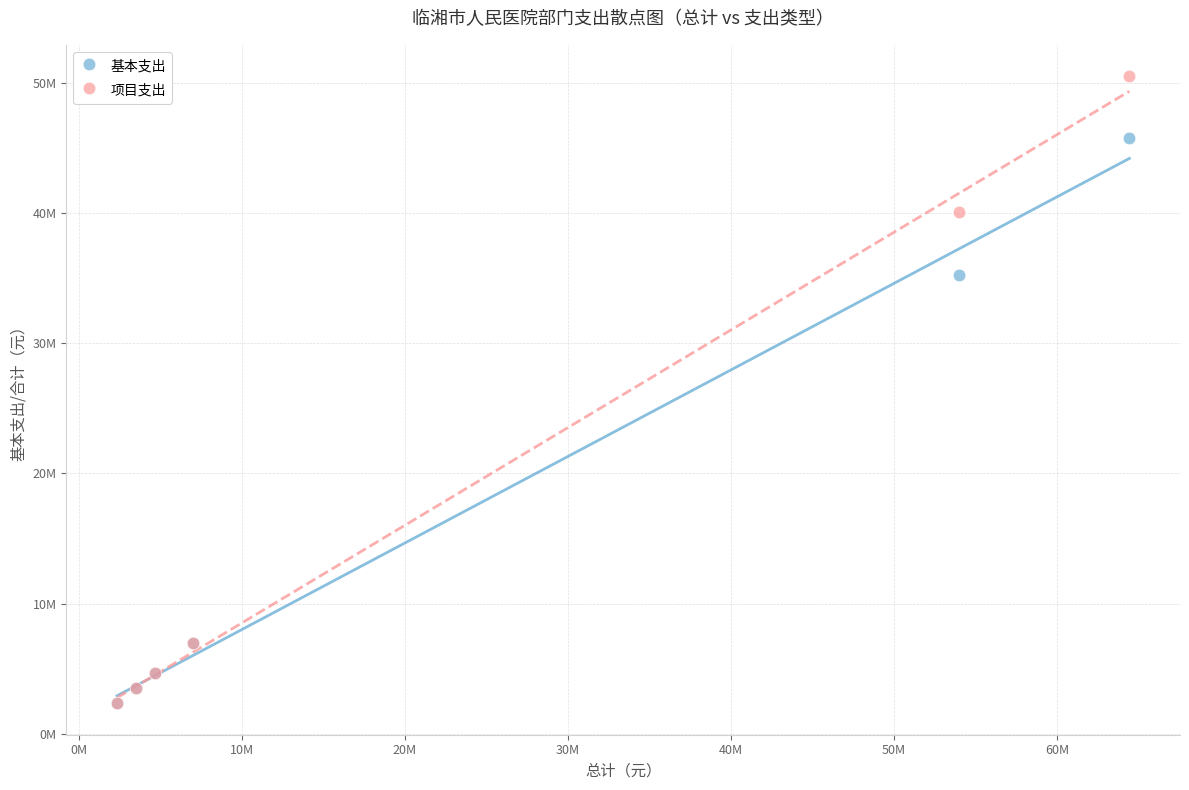

Which series contains the highest Y value?

项目支出